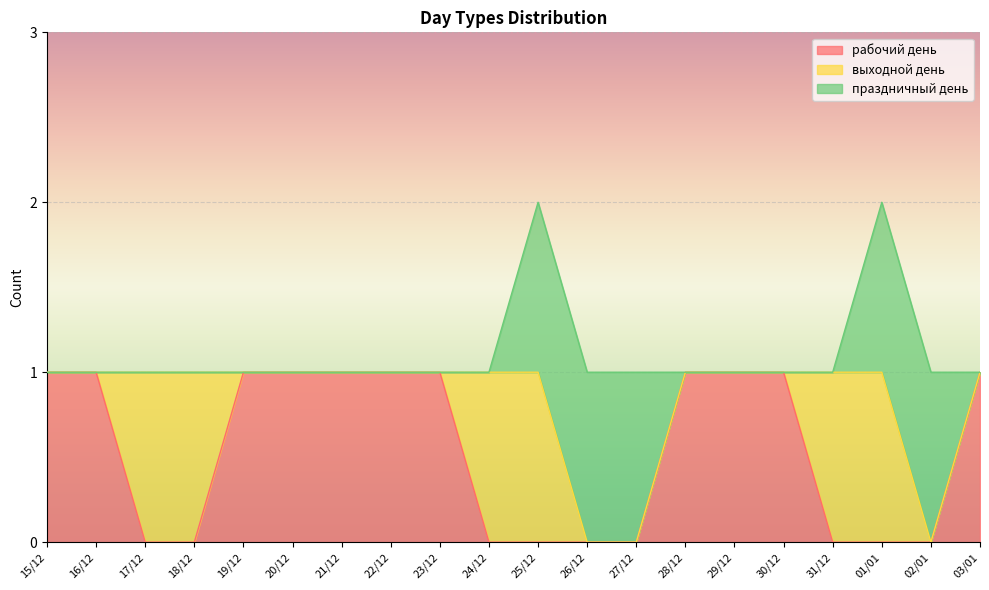

True or false: выходной день and праздничный день cross at least once.

False